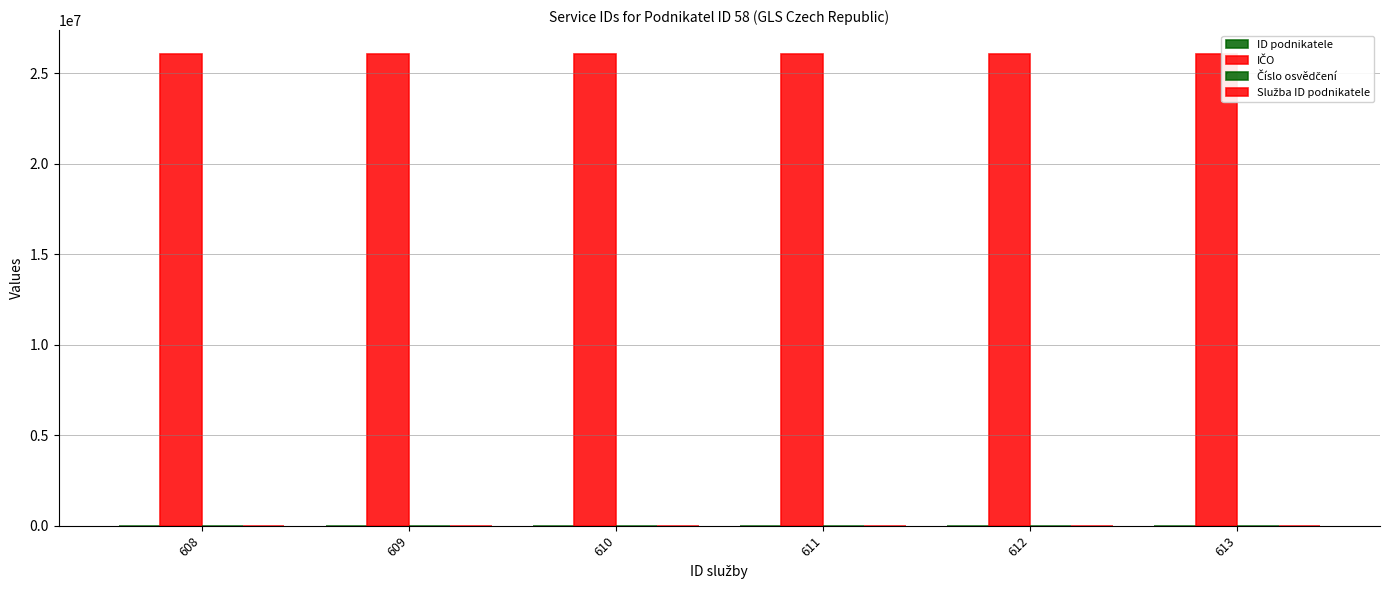

What is the value of the ID podnikatele bar at the 3rd from the left?

58